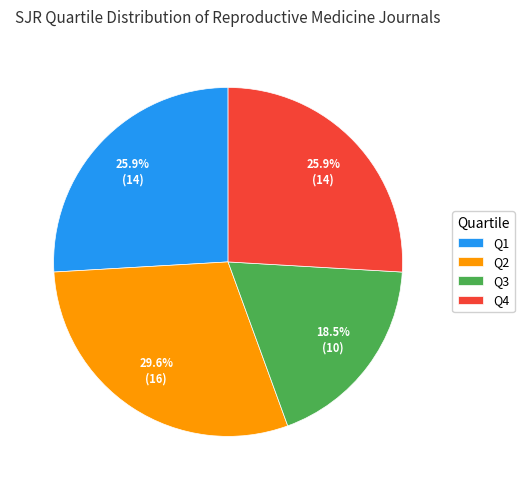

To the nearest percent, what is the difference between the largest and smallest slice percentages?

11%